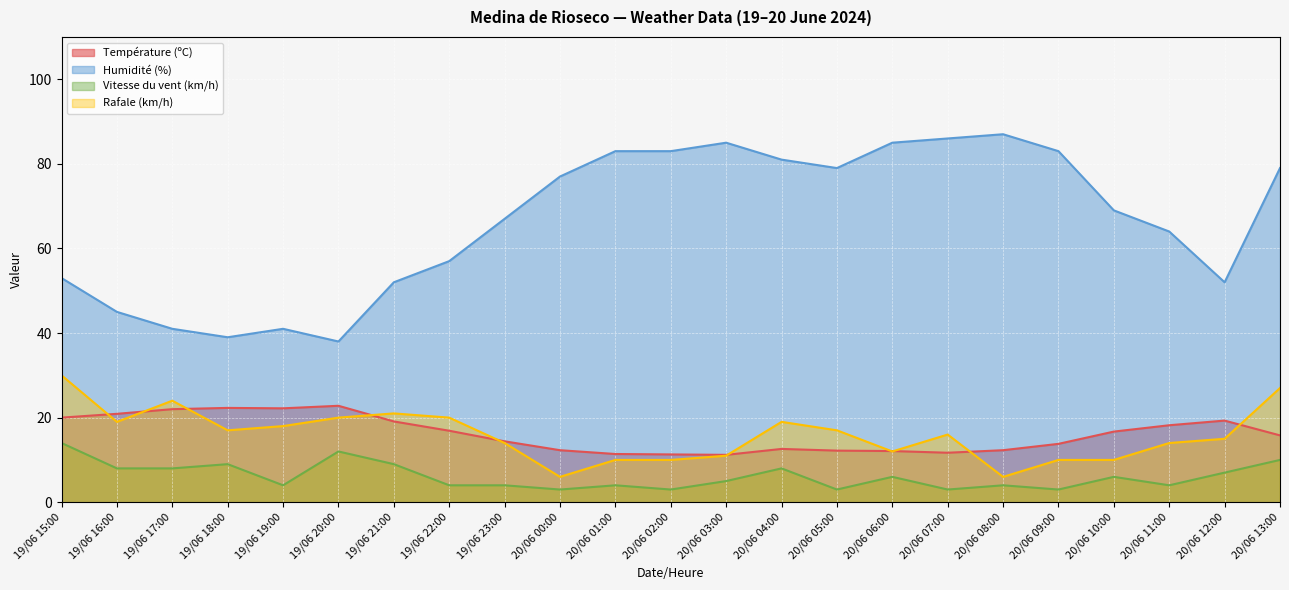

How many lines are shown in the chart?

4